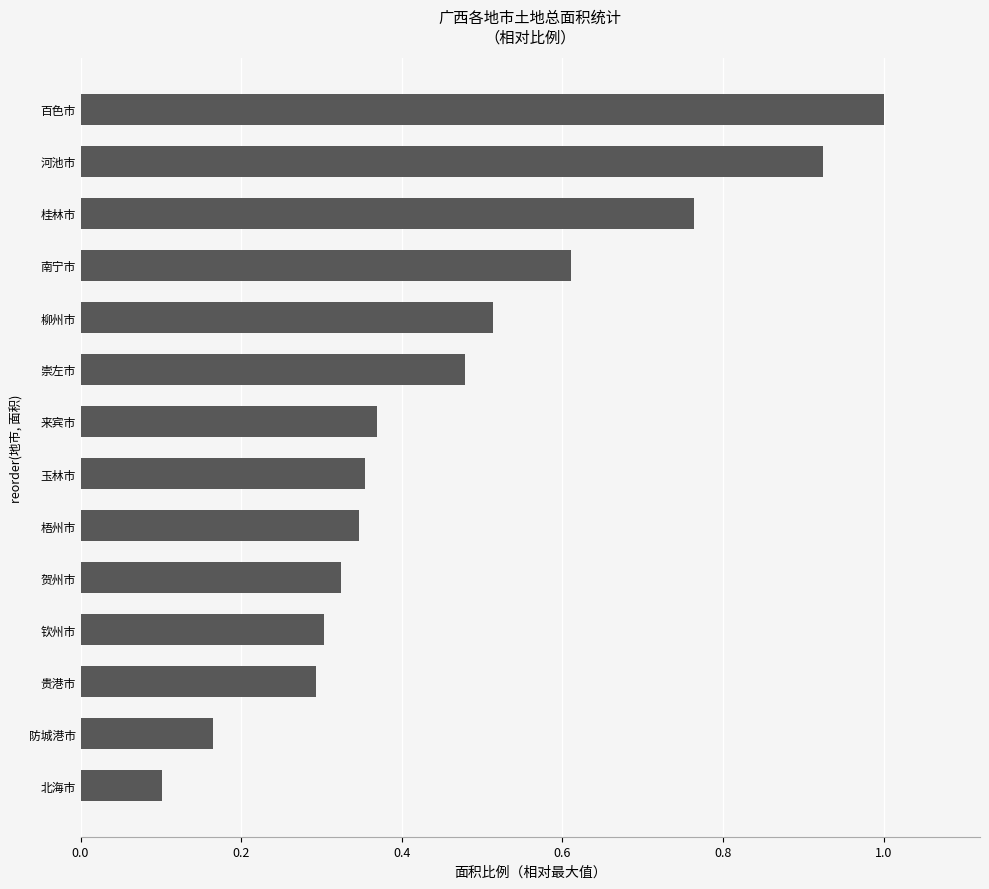

Count the number of categories in the chart.

14